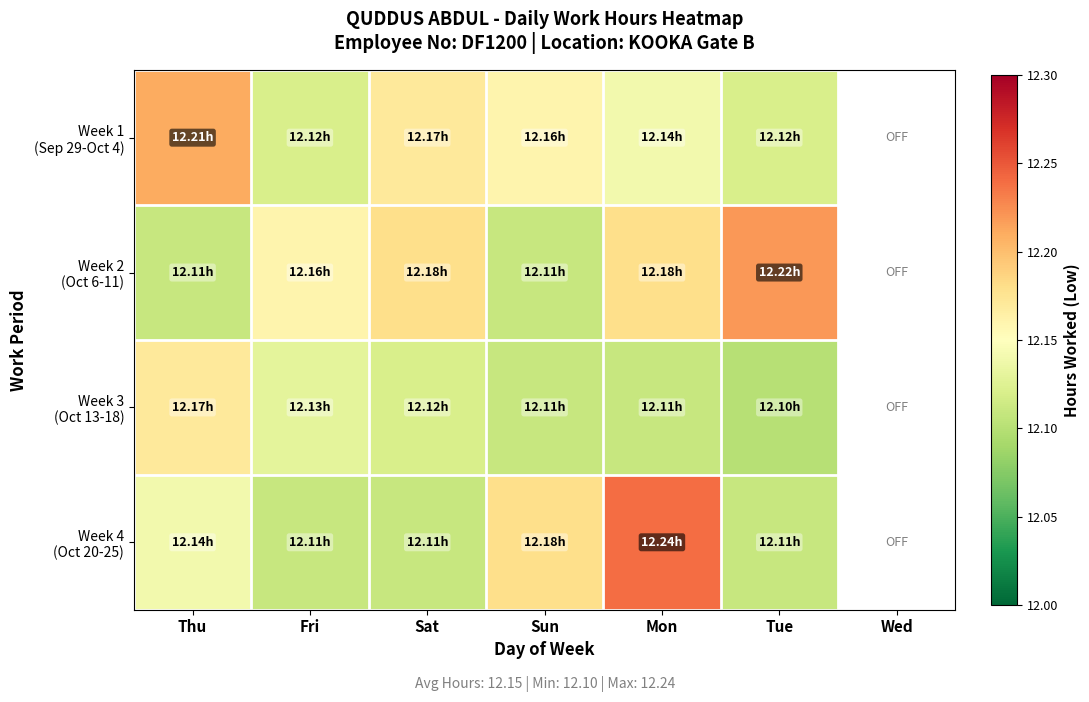

True or false: Week 4 (Oct 20-25) has a value of 18.0 at Tue.

False